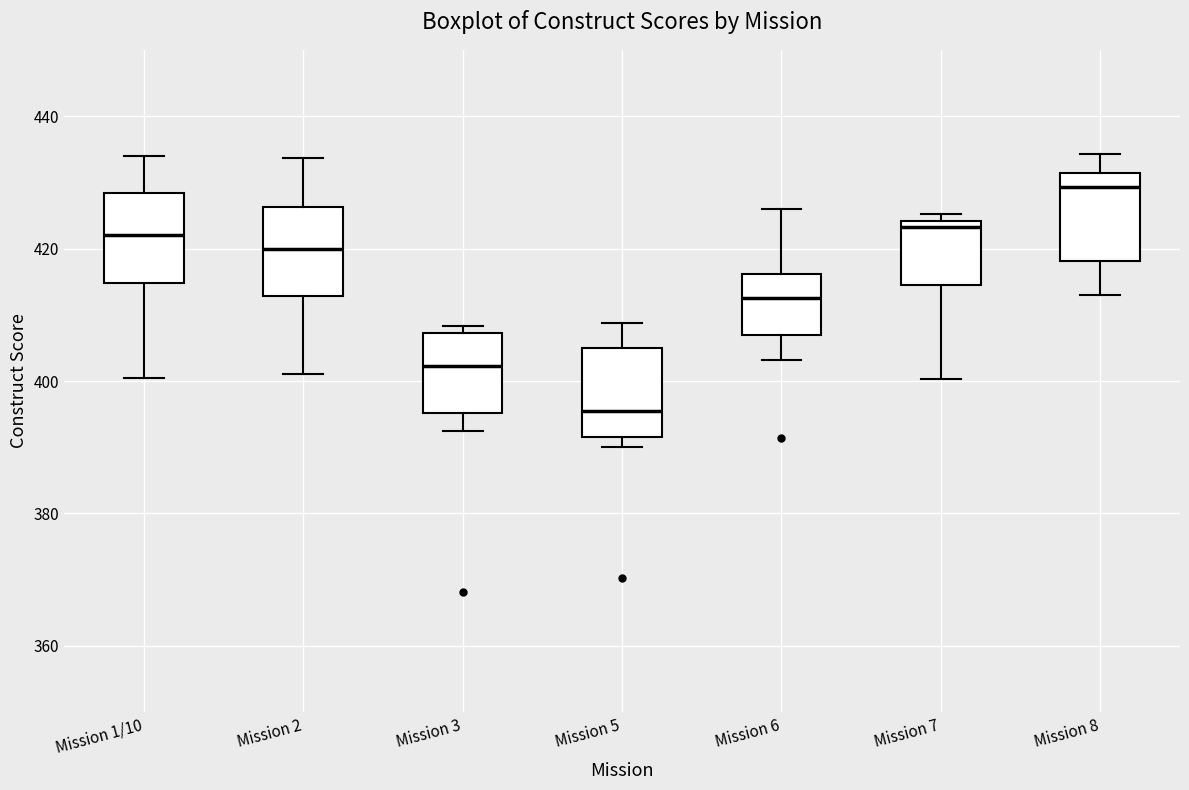

Reading left to right, transcribe this box plot: for each box, give where its median line is, the range the box spans, and where its two whiskers end, as read against the y-axis. The values are not printed on the chart, so give them approximately, as read against the axis.

Mission 1/10: median 422, box 414 to 428, whiskers 400 to 434
Mission 2: median 420, box 412 to 426, whiskers 402 to 434
Mission 3: median 402, box 396 to 408, whiskers 392 to 408 (just above the box's upper edge)
Mission 5: median 396, box 392 to 406, whiskers 390 to 408
Mission 6: median 412, box 406 to 416, whiskers 404 to 426
Mission 7: median 424 (just below the box's upper edge), box 414 to 424, whiskers 400 to 426
Mission 8: median 430, box 418 to 432, whiskers 414 to 434